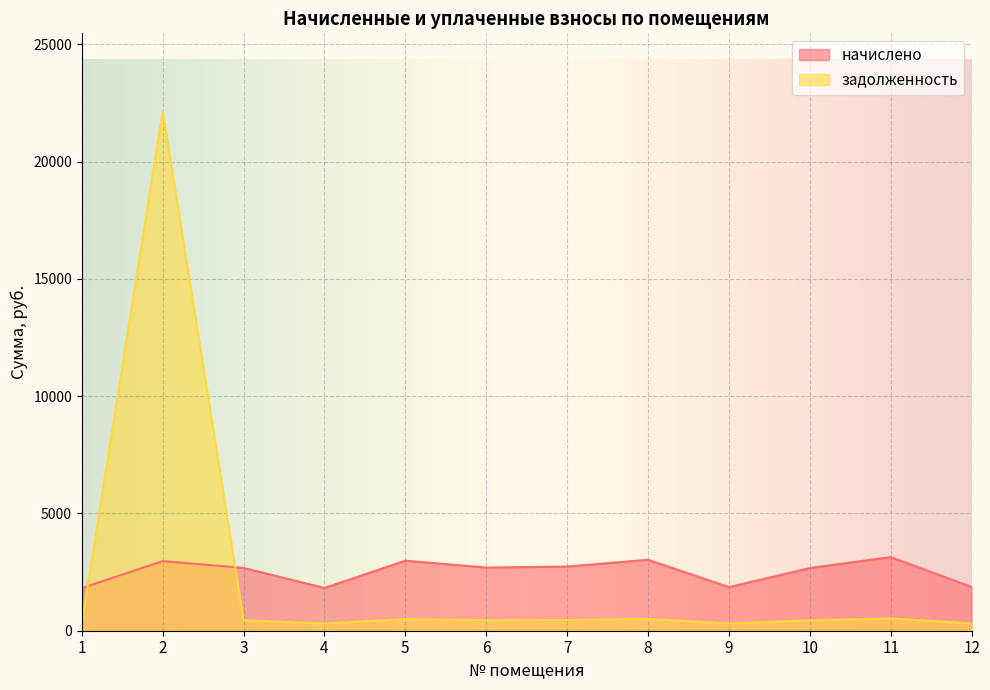

The value of задолженность at 10 is 596.6. True or false?

False